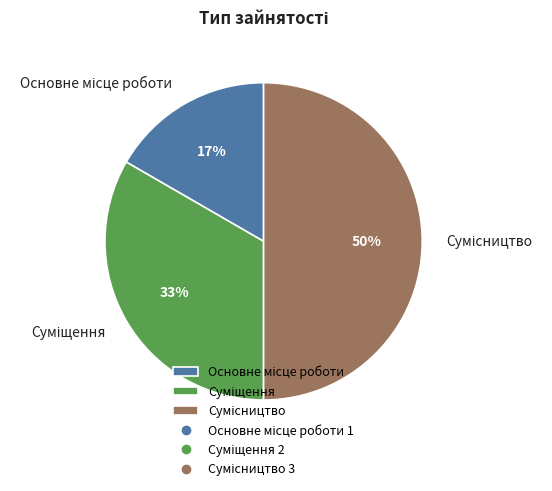

To the nearest percent, what is the difference between the largest and smallest slice percentages?

33%